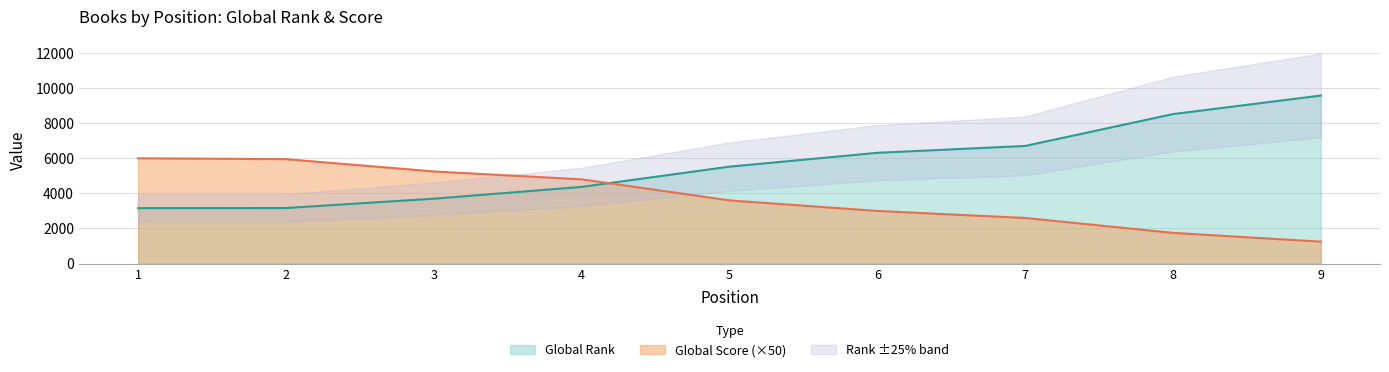

What is the minimum value for Global Score?

1250.0